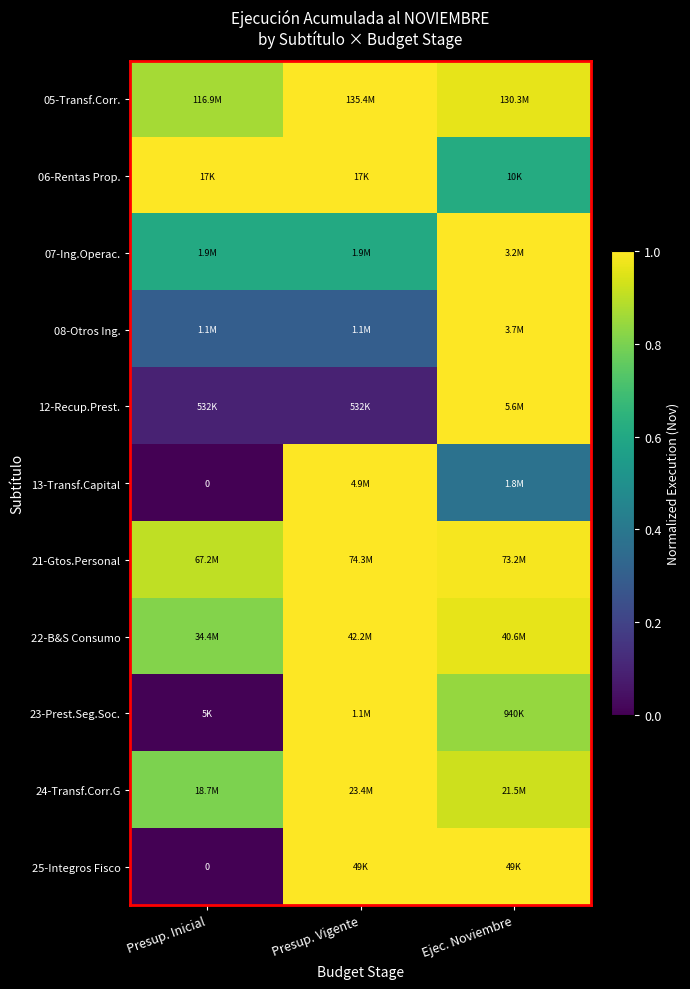

What is the sum of all 21-Gtos.Personal values?

2.9